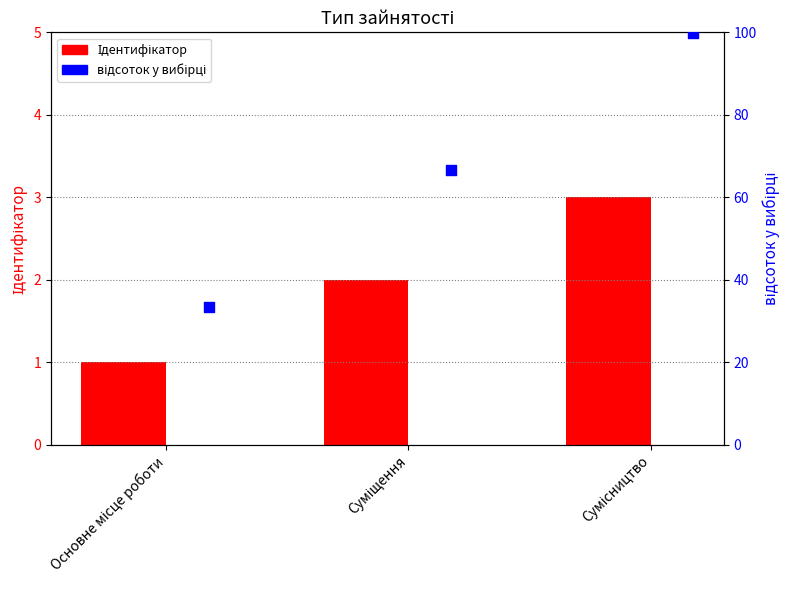

At how many categories does at least one series exceed 28?

3